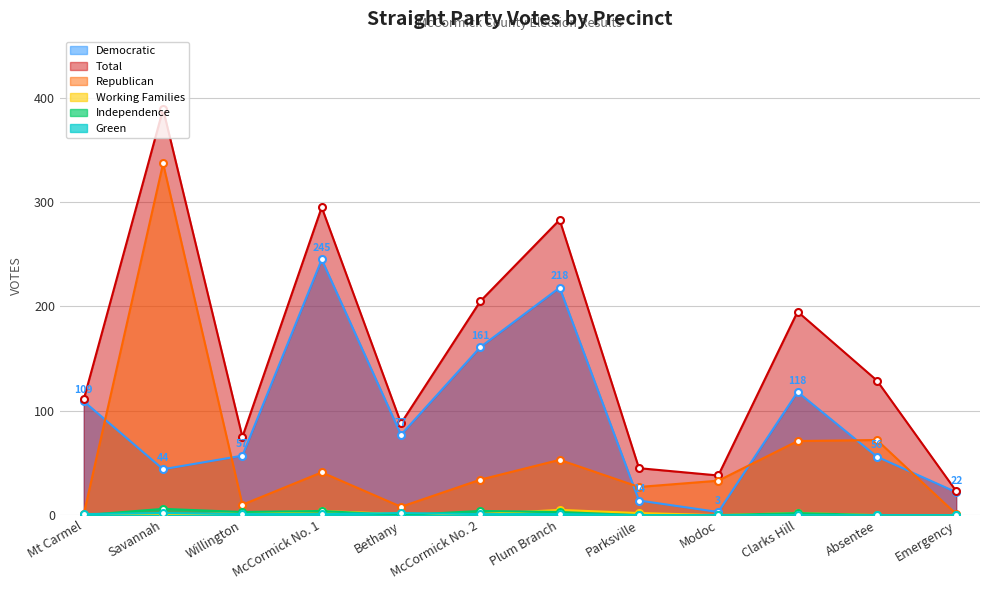

At Emergency, list the series in order from smallest to largest.

Working Families, Independence, Green, Republican, Democratic, Total